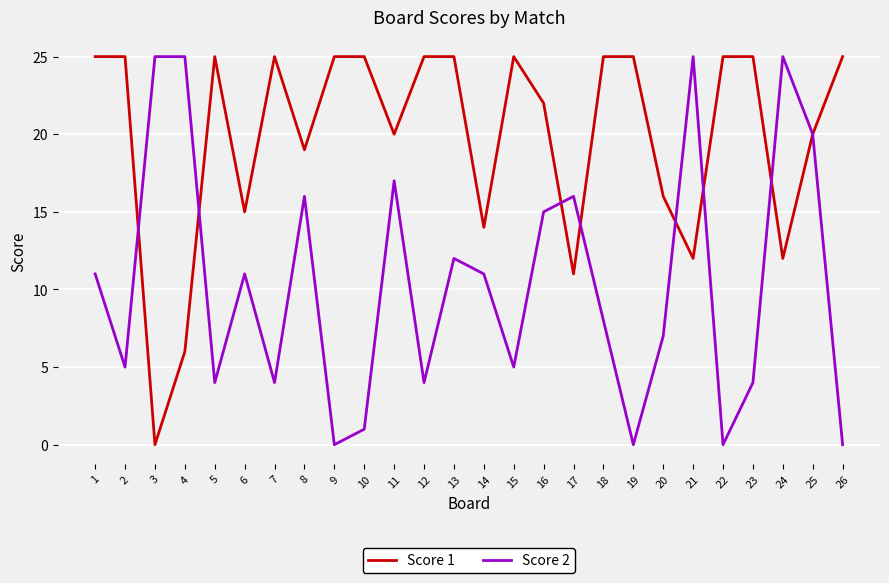

Is this an area chart (filled region under the line)?

No